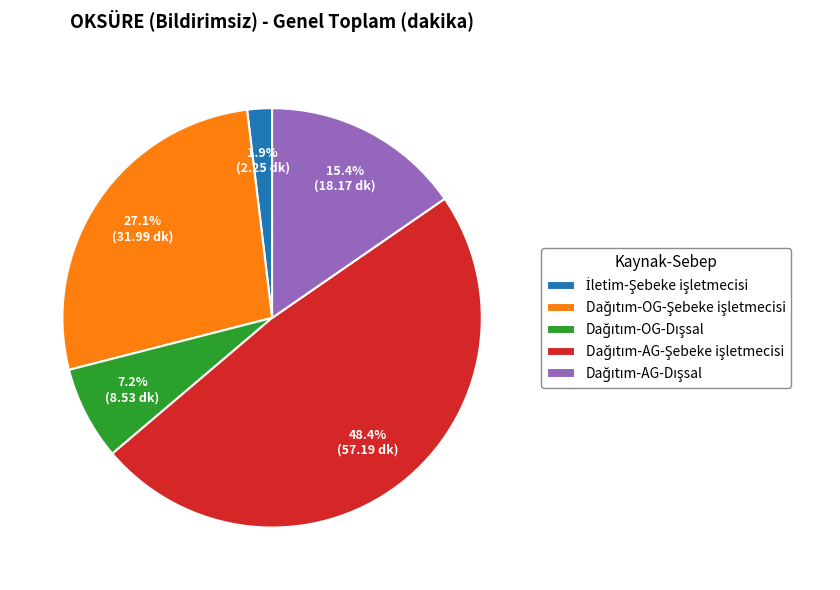

Is there a majority slice in this chart?

No